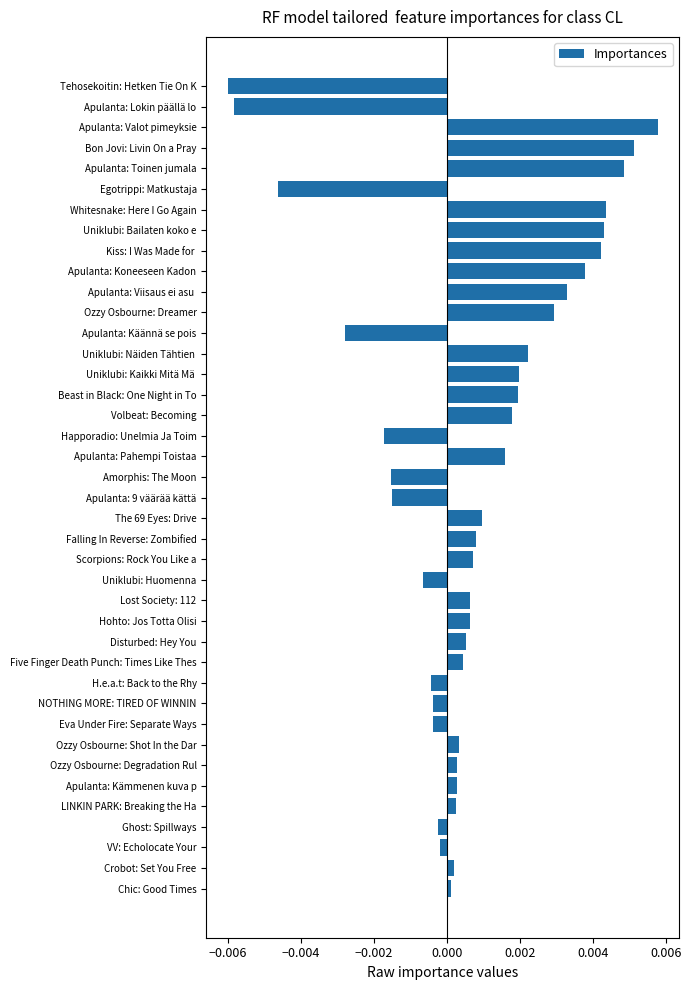

Between Scorpions: Rock You Like a and Ozzy Osbourne: Dreamer, which is larger?

Ozzy Osbourne: Dreamer